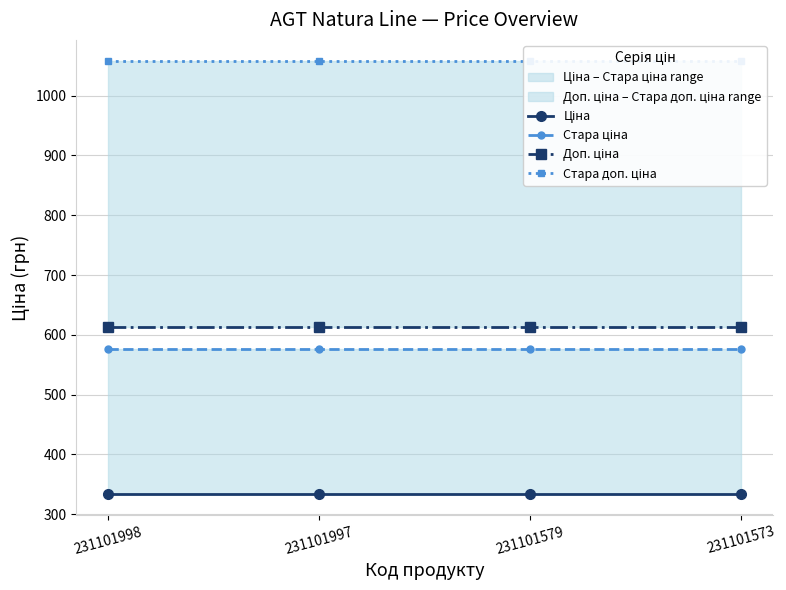

True or false: Доп. ціна and Стара ціна intersect in this chart.

False